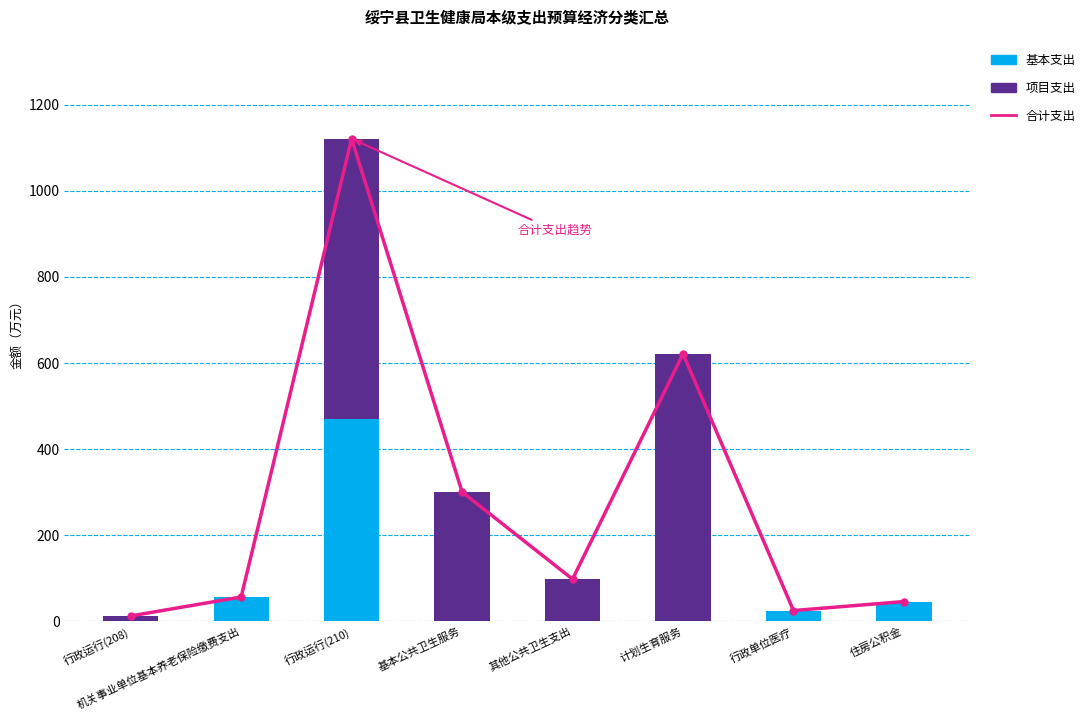

What is the label of the 7th bar from the left?

行政单位医疗